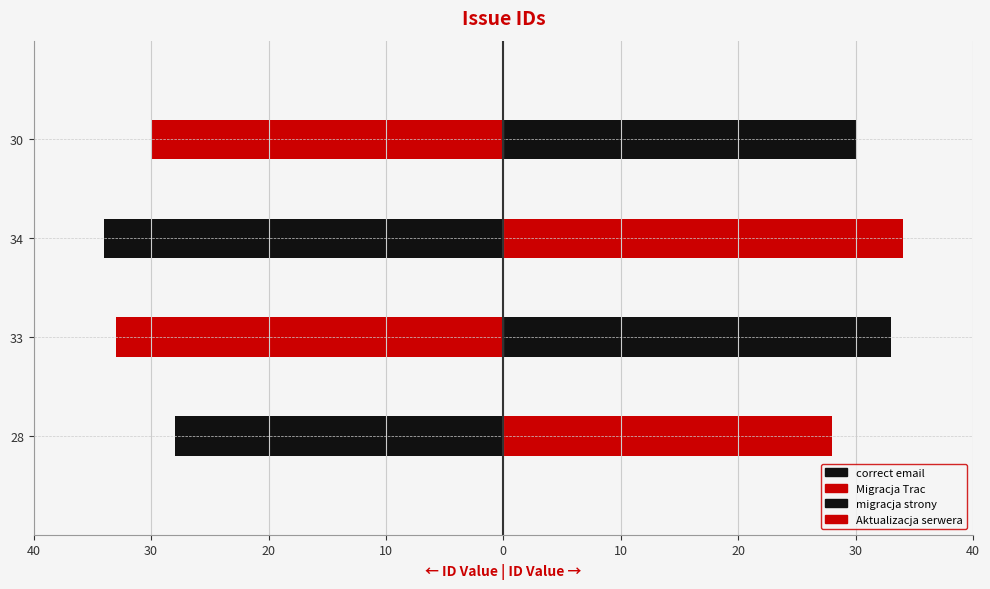

True or false: the data shows 42 at correct email.

False